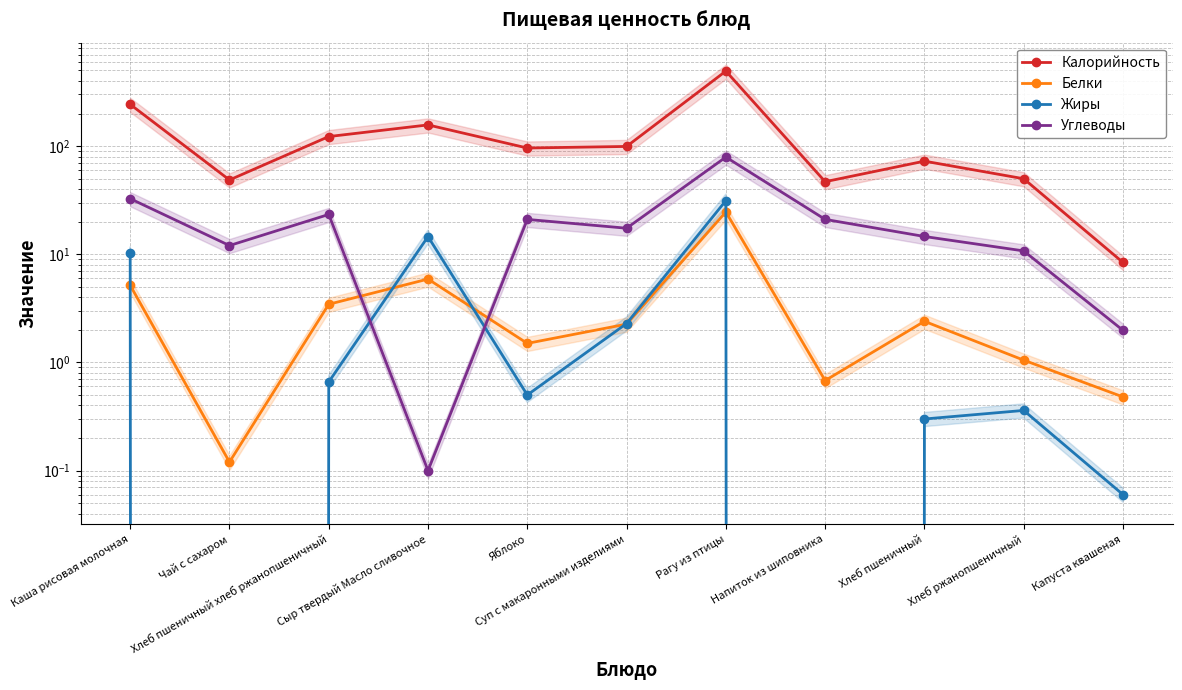

The value of Белки at Суп с макаронными изделиями is 2.3. True or false?

True